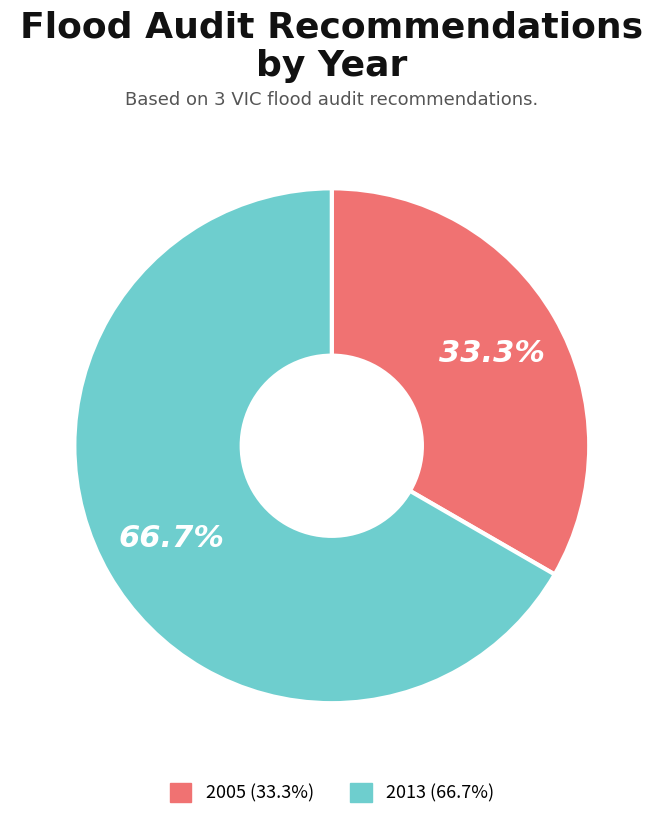

Is there any slice that represents more than half of the pie?

Yes